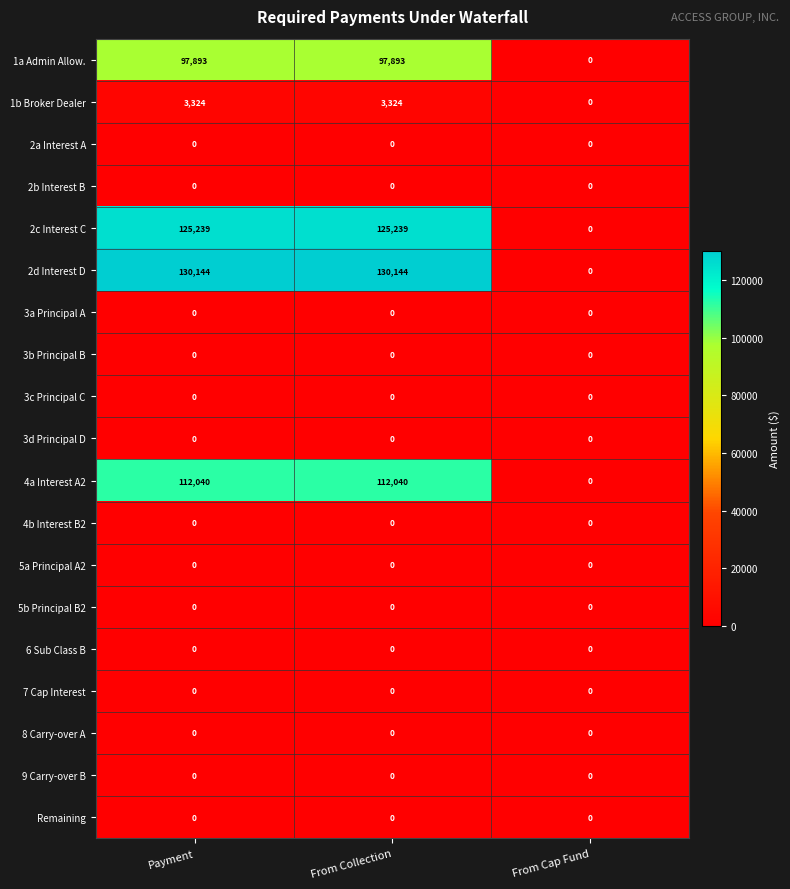

What is the greatest value displayed?

130144